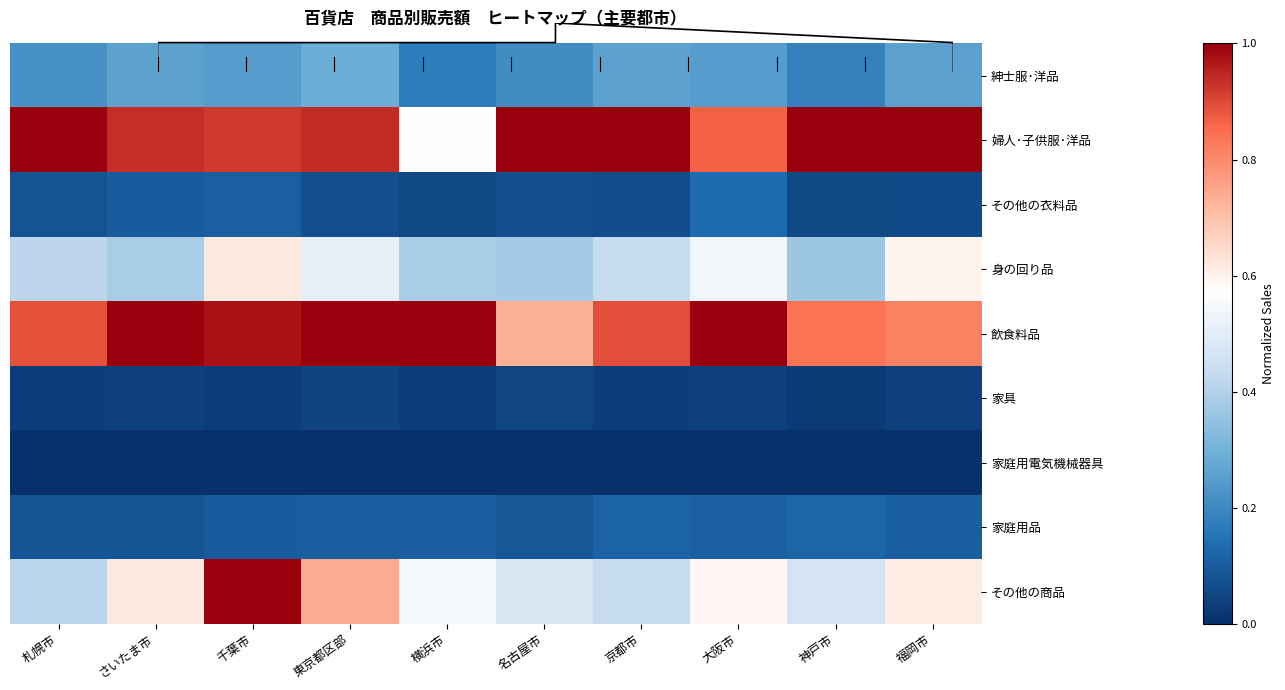

What is the difference between the maximum and second lowest values in the 身の回り品 series?

0.2